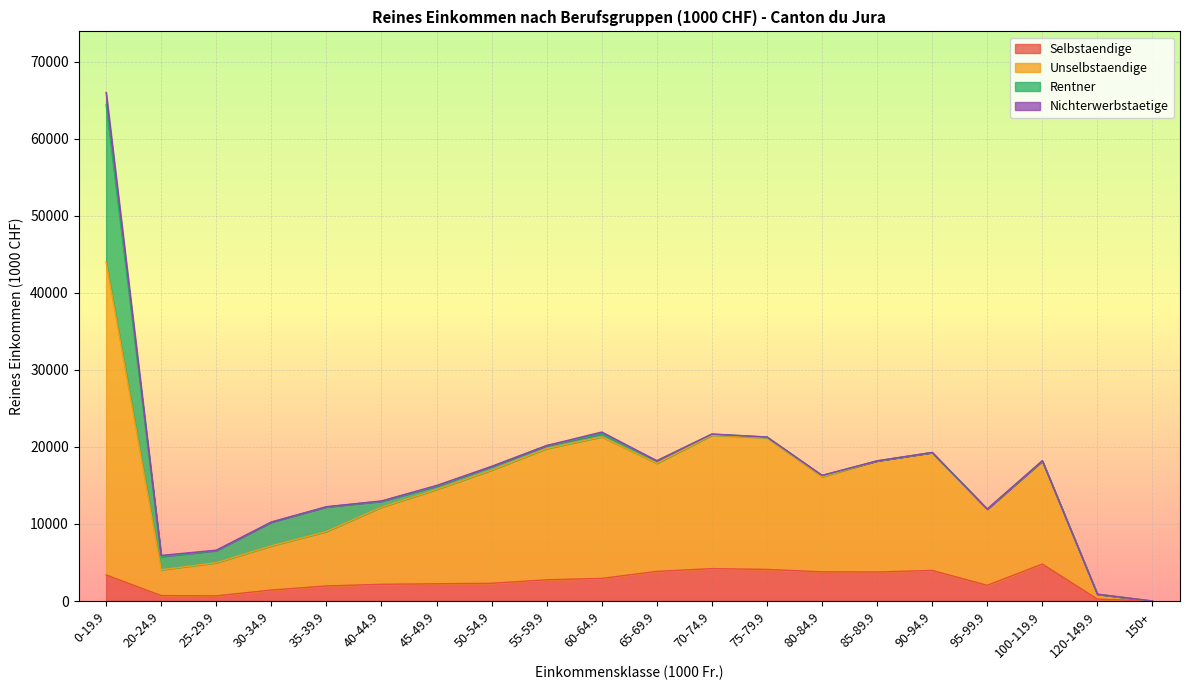

What is the spread (max minus min) of values at 65-69.9?

14024.2